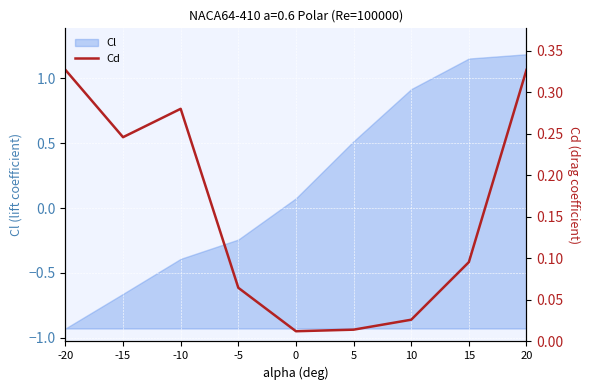

Is it true that the value at 10 is 0.0?

False